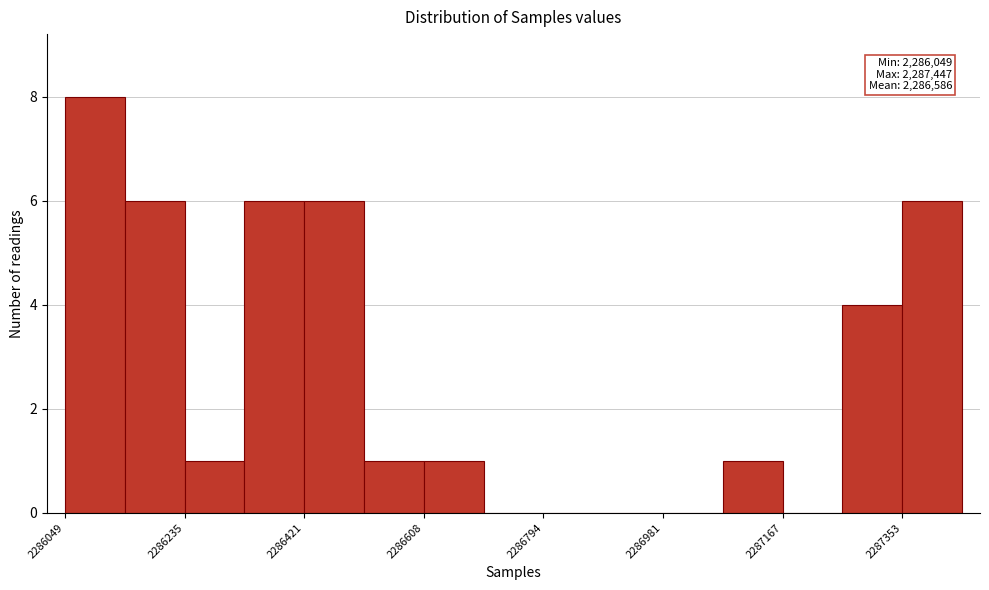

Over which range of the x-axis is the bar tallest?

2286040 to 2286140